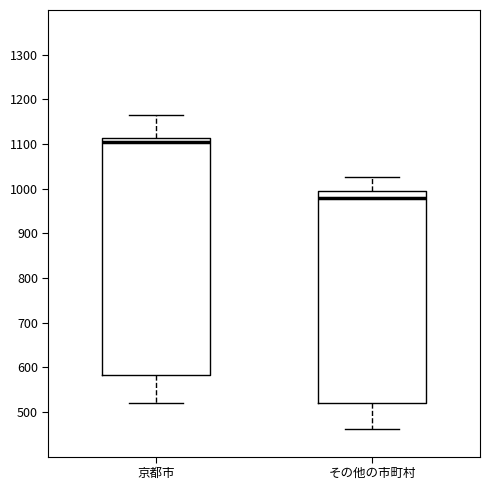

Which box's median line is the highest?

京都市